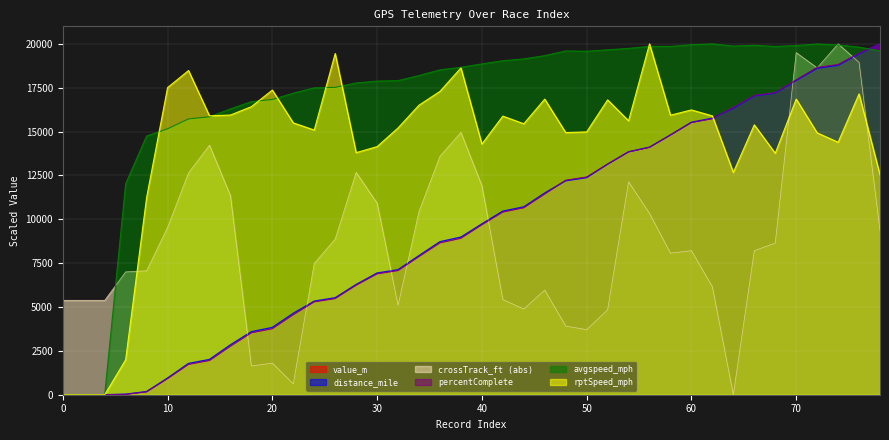

True or false: avgspeed_mph has more than 0 points higher than both neighbors.

True